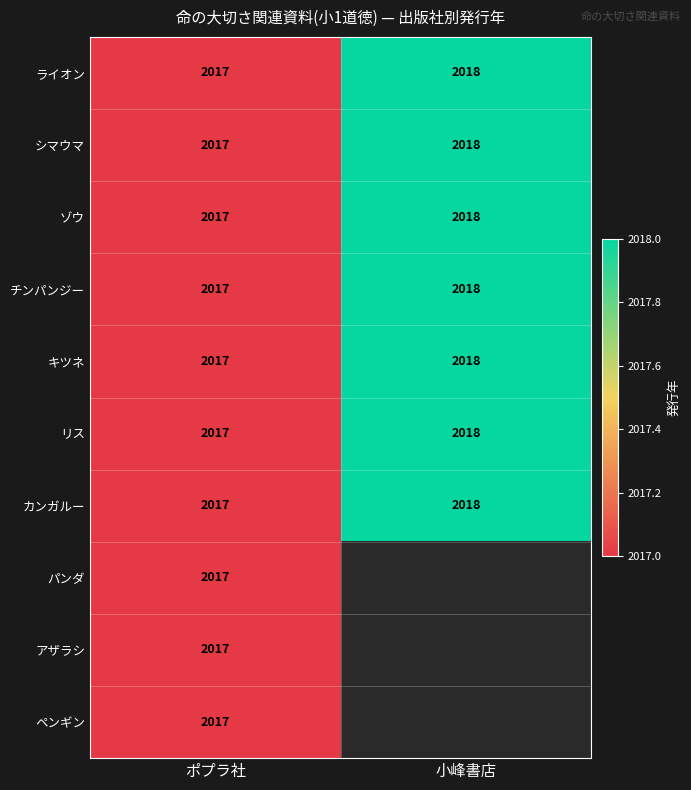

At how many categories does at least one series exceed 1034?

2